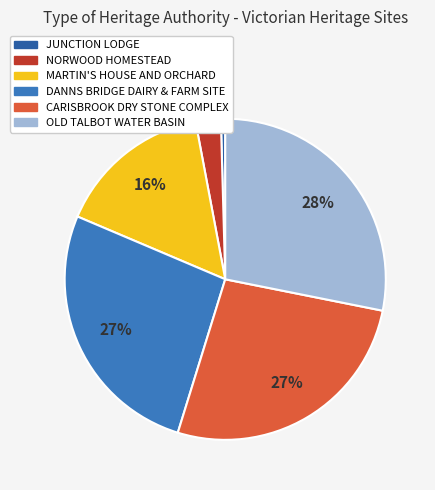

How many slices are in this pie chart?

6